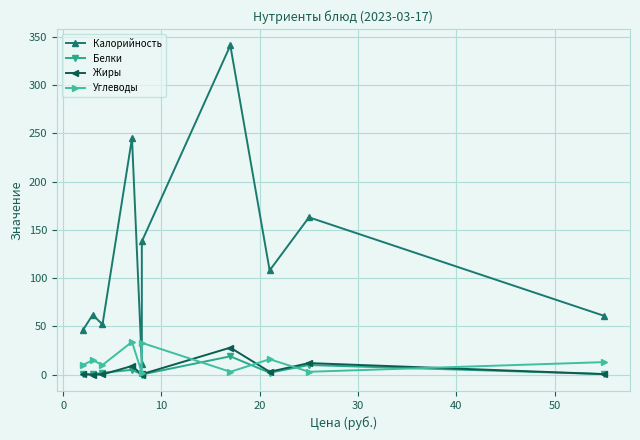

True or false: Жиры and Калорийность intersect in this chart.

False